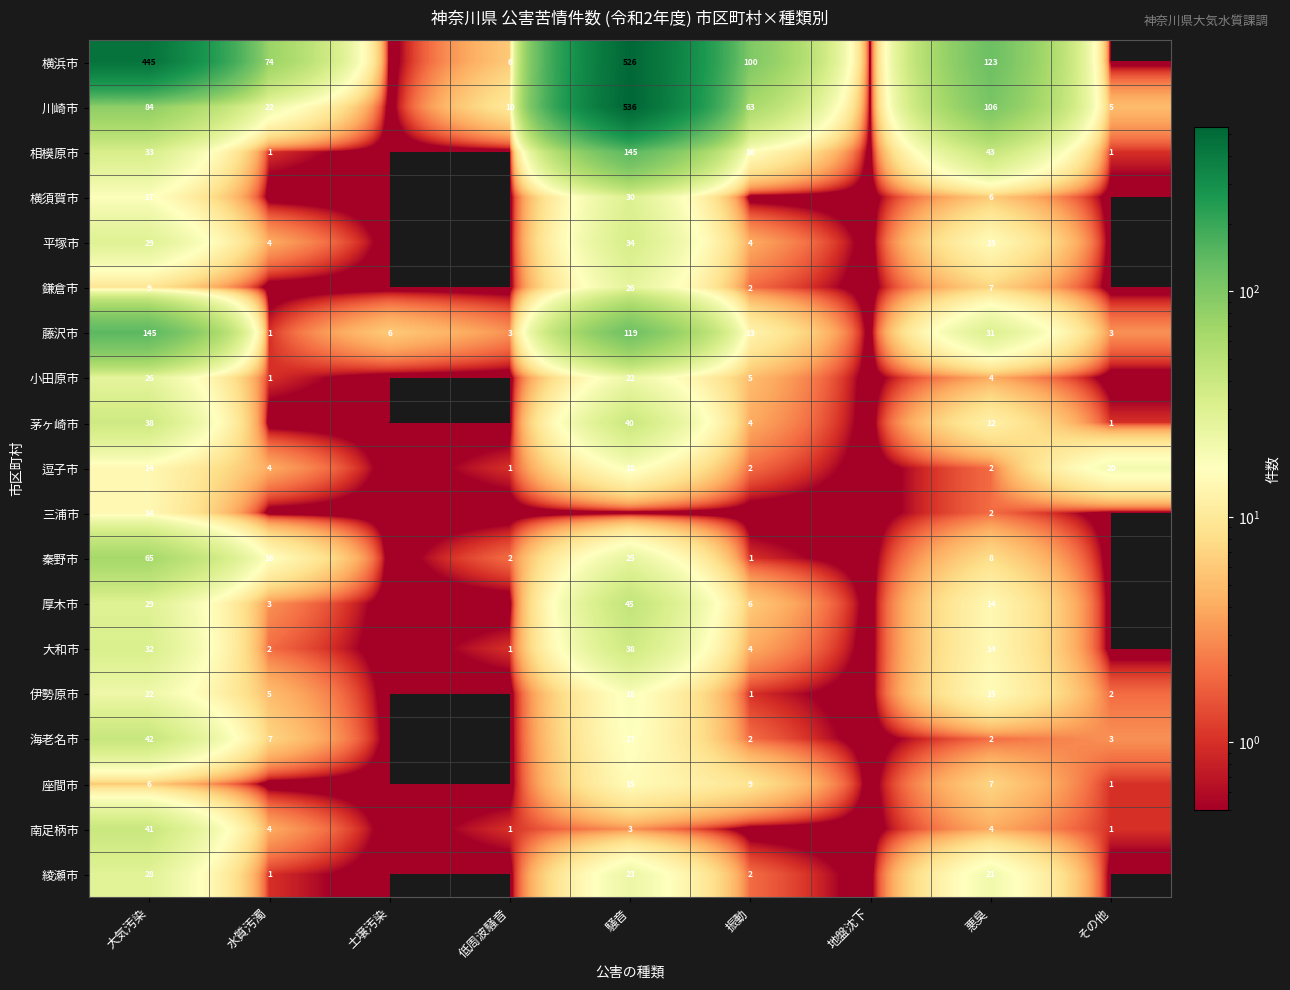

Is it true that 川崎市 equals 5 at その他?

True